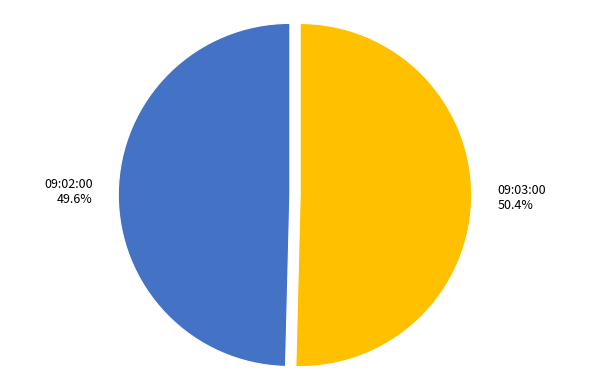

What is the largest slice in the pie chart?

09:03:00